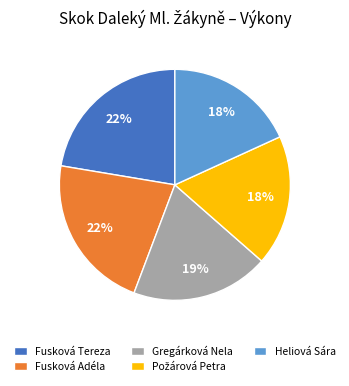

Which has a higher value, Heliová Sára or Fusková Tereza?

Fusková Tereza